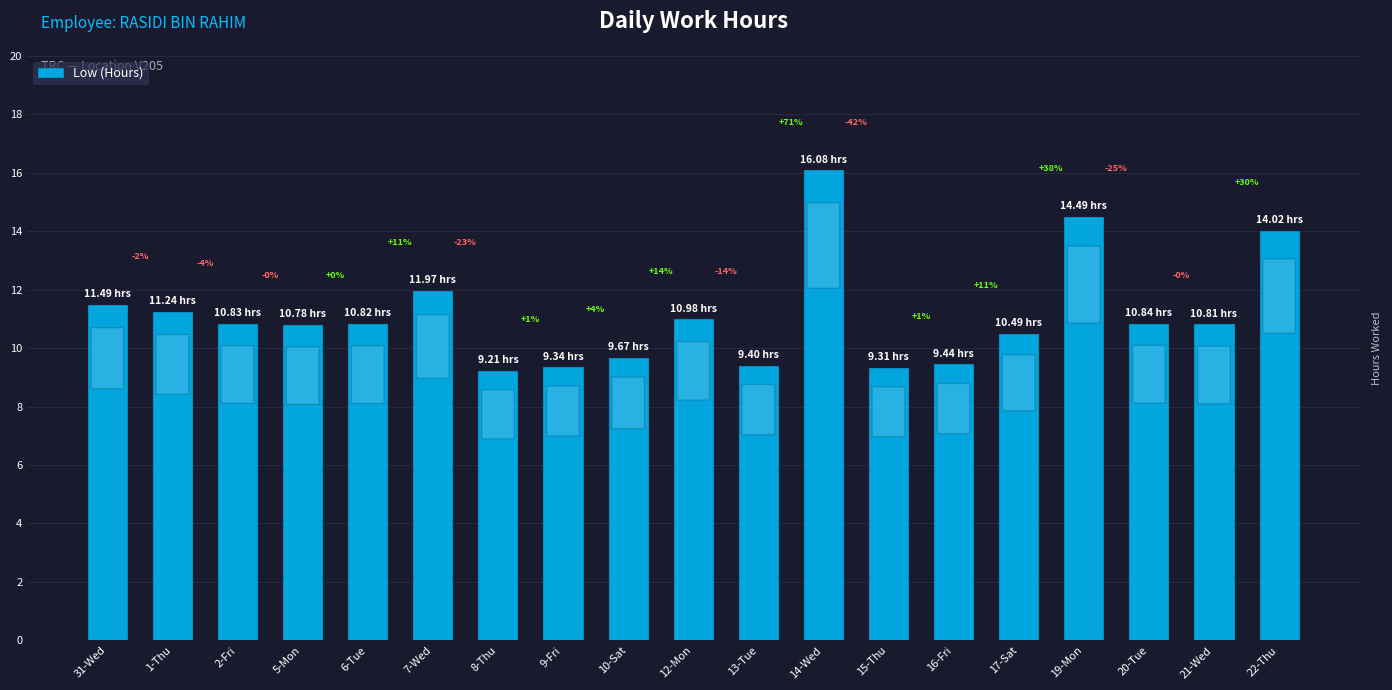

True or false: the data shows 10.8 at 21-Wed.

True